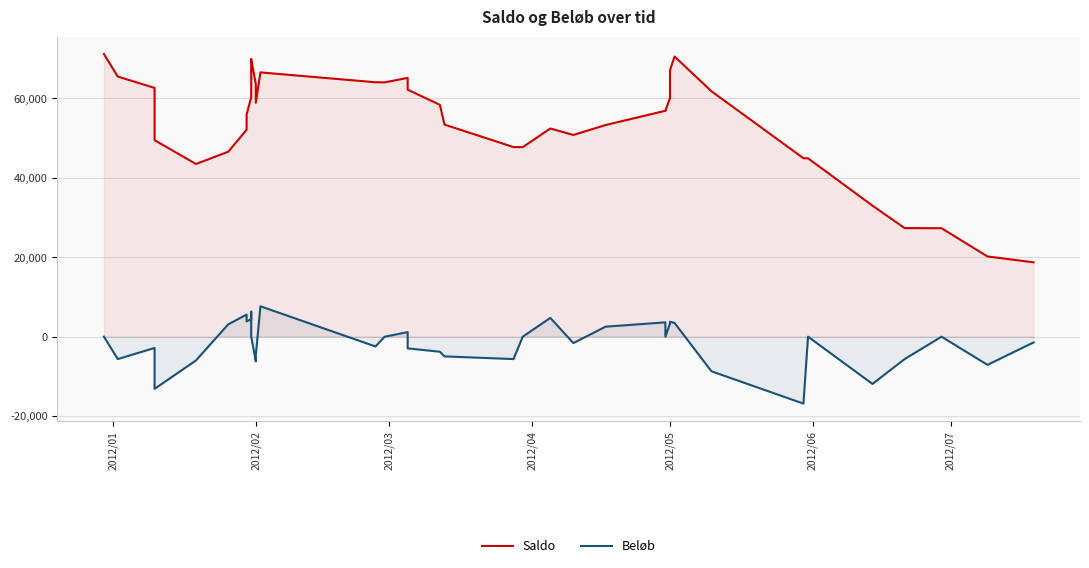

True or false: Beløb and Saldo intersect in this chart.

False